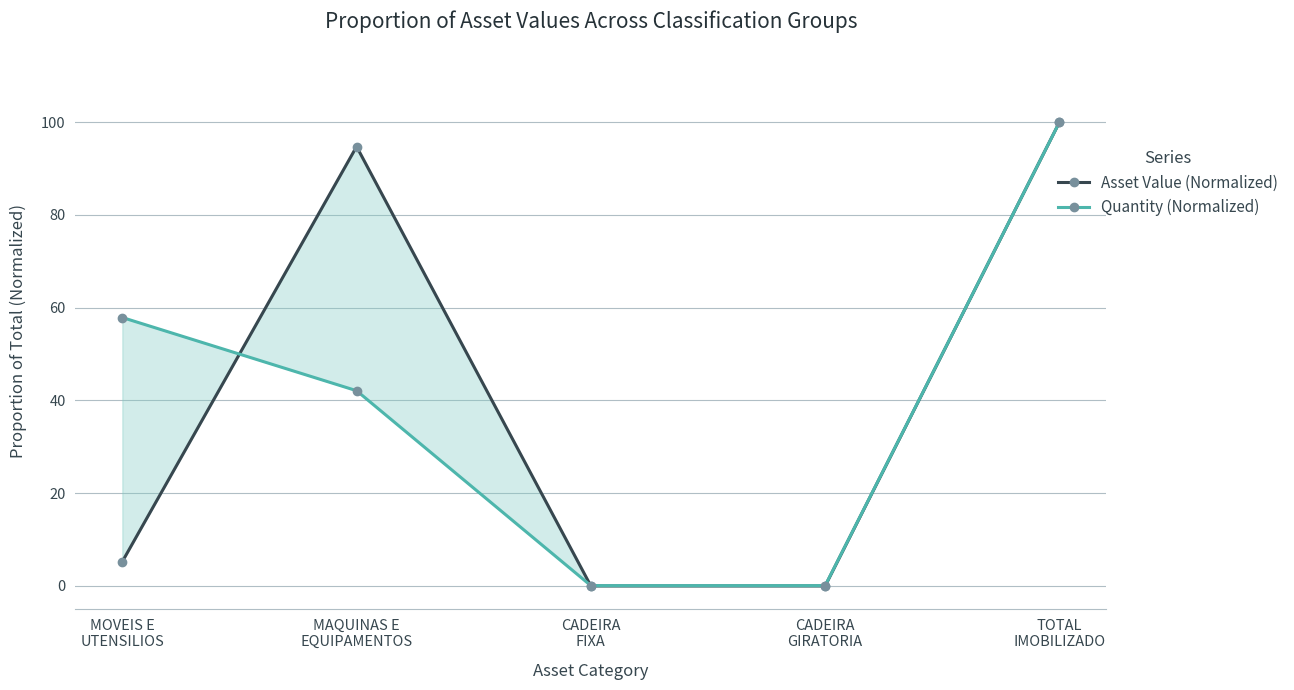

Is it true that Asset Value (Normalized) equals 100.0 at TOTAL
IMOBILIZADO?

True